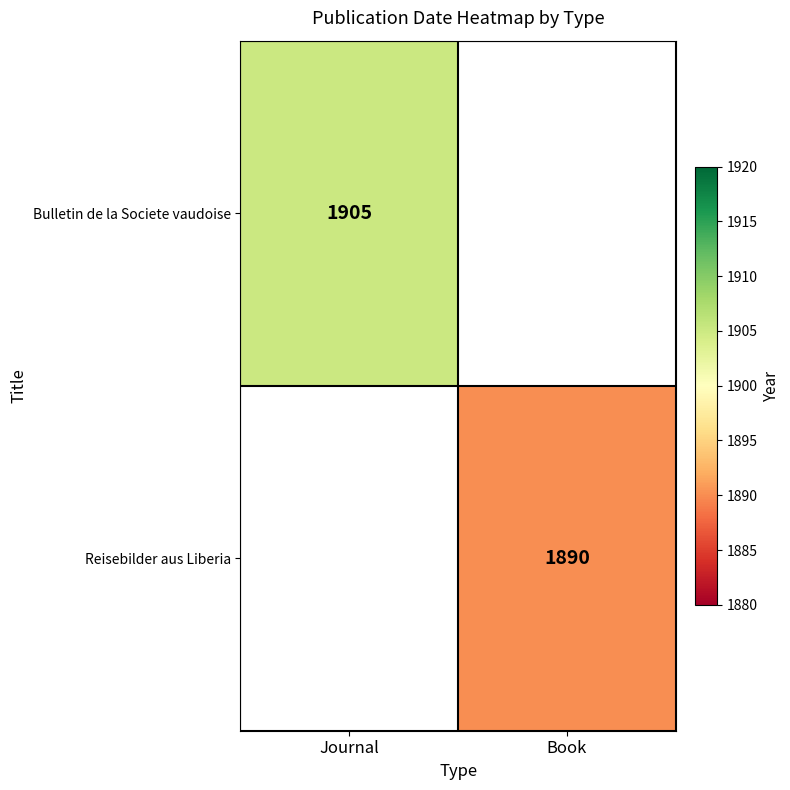

Is it true that Bulletin de la Societe vaudoise equals 1905 at Journal?

True